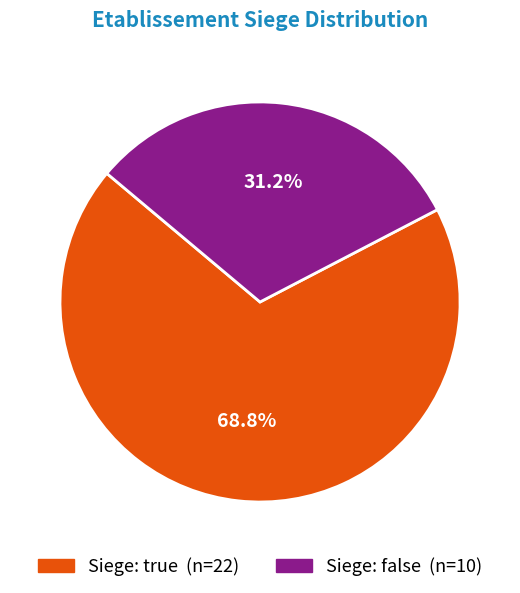

Does any single category account for the majority?

Yes